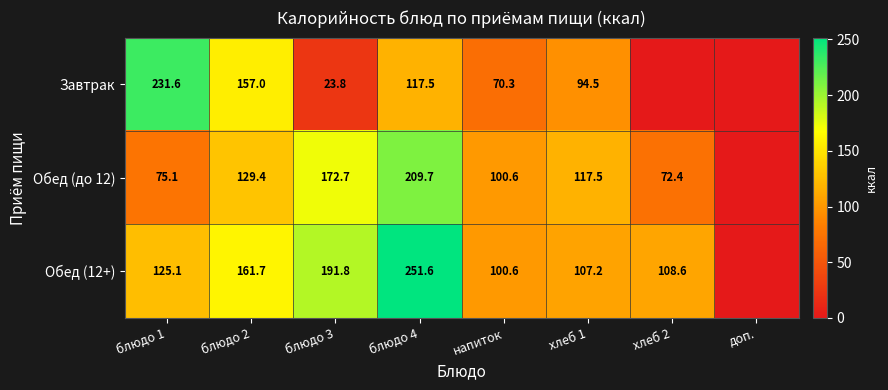

The Обед (12+) series shows 103.4 at блюдо 4. True or false?

False